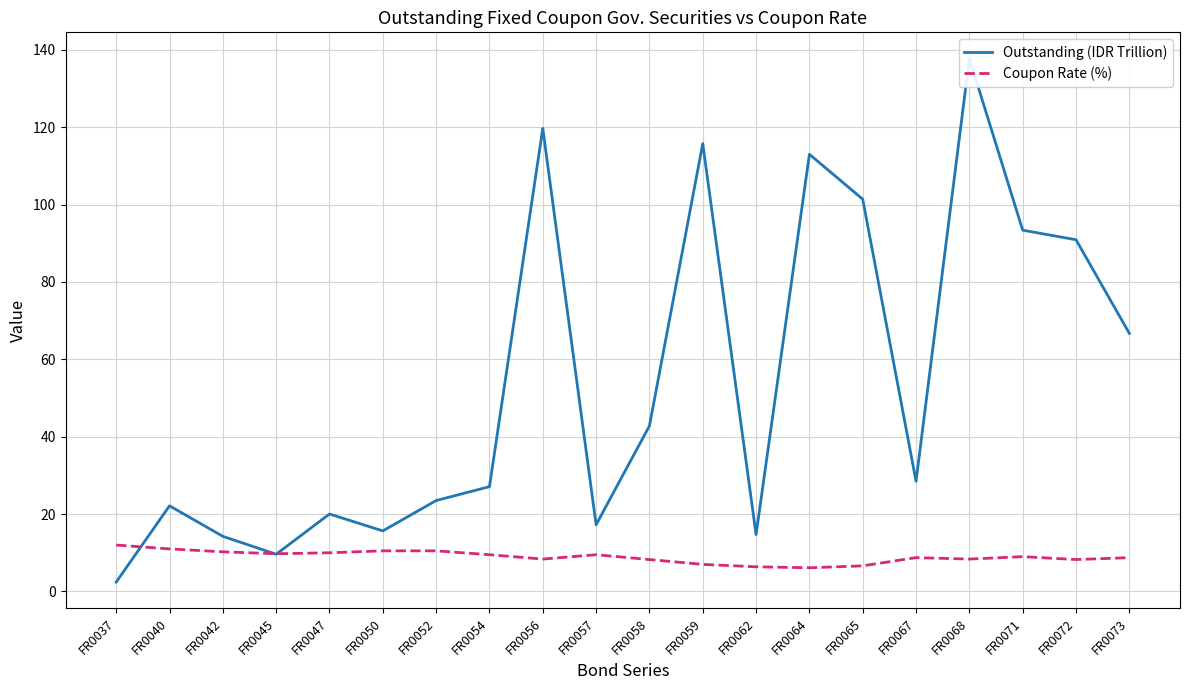

How many values in the Coupon Rate (%) series are below 9?

10